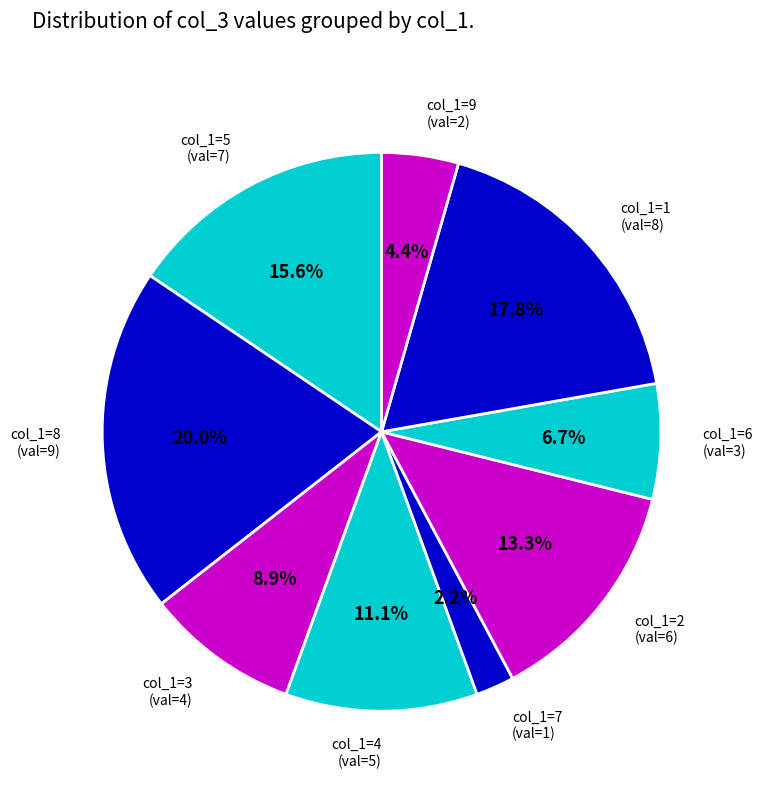

How many segments does this pie chart have?

9